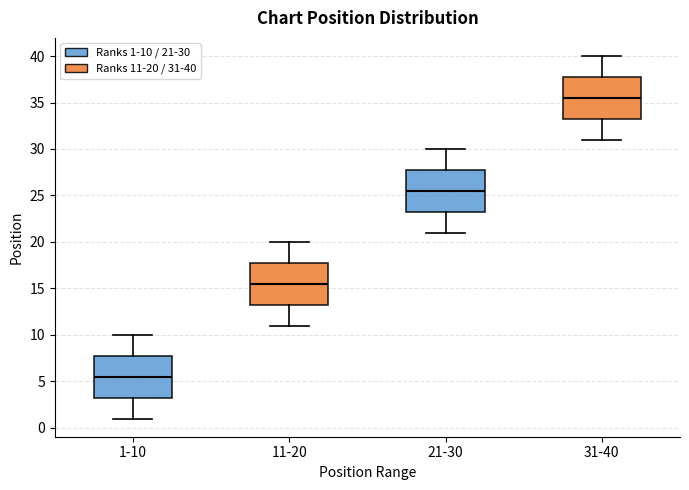

Reading left to right, transcribe this box plot: for each box, give where its median line is, the range the box spans, and where its two whiskers end, as read against the y-axis. The values are not printed on the chart, so give them approximately, as read against the axis.

1-10: median 5.5, box 3.5 to 8.0, whiskers 1.0 to 10.0
11-20: median 15.5, box 13.5 to 18.0, whiskers 11.0 to 20.0
21-30: median 25.5, box 23.5 to 28.0, whiskers 21.0 to 30.0
31-40: median 35.5, box 33.5 to 38.0, whiskers 31.0 to 40.0